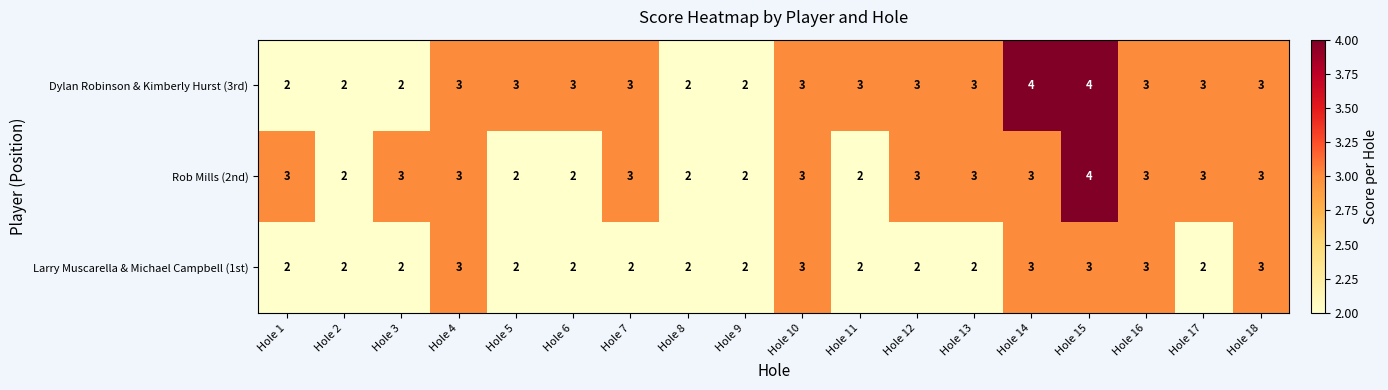

Rank the series by their average value, from lowest to highest.

Larry Muscarella & Michael Campbell (1st), Rob Mills (2nd), Dylan Robinson & Kimberly Hurst (3rd)